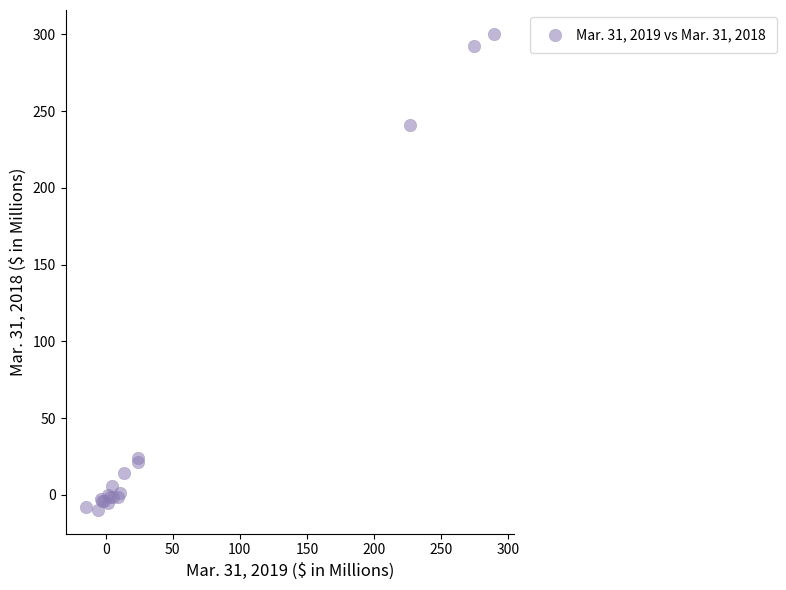

What Y value in the scatter plot is closest to 145?

240.8